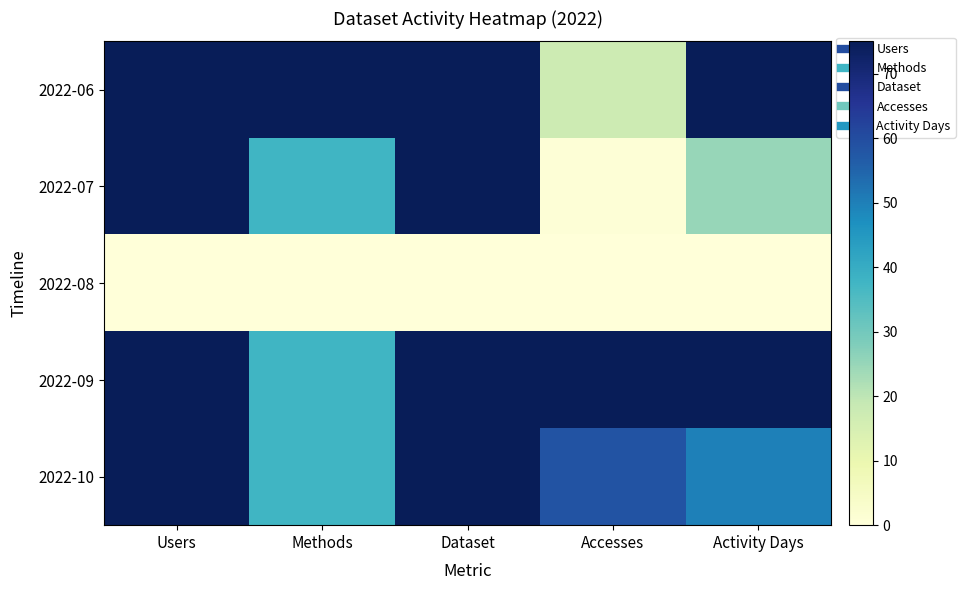

What is the difference between the highest and lowest values at Accesses?

75.0